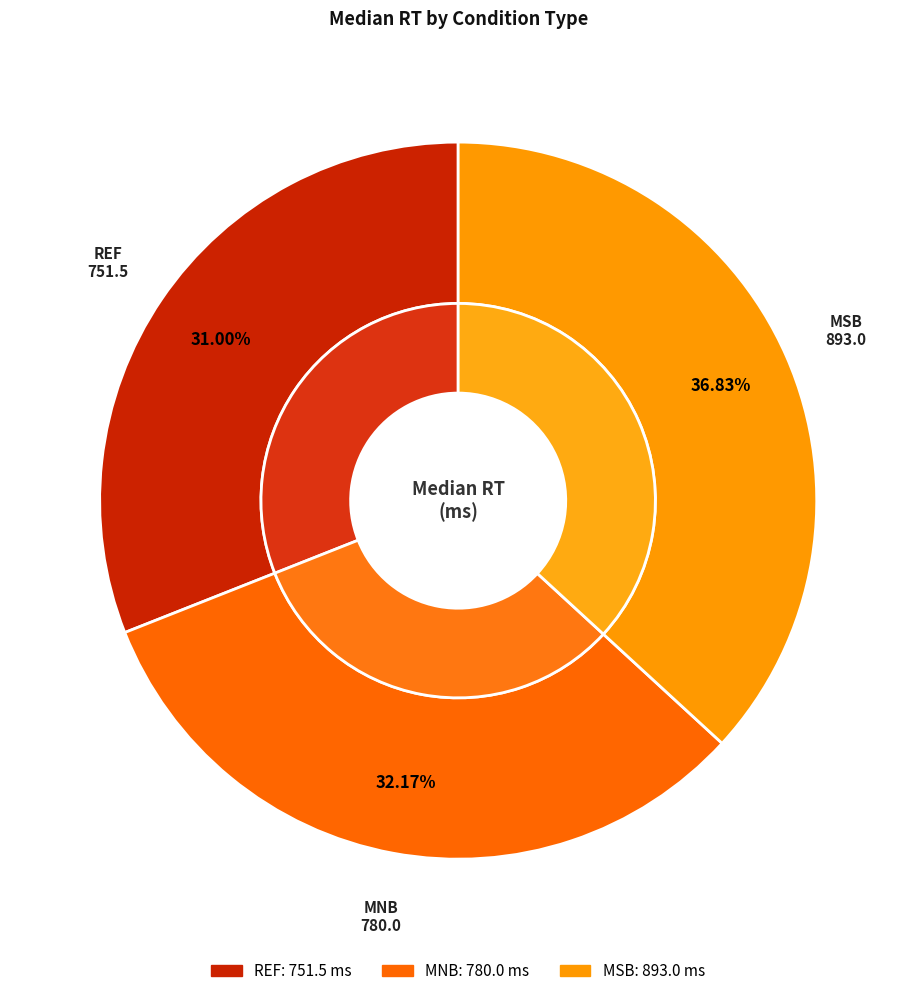

To the nearest percent, what is the average slice percentage?

33%